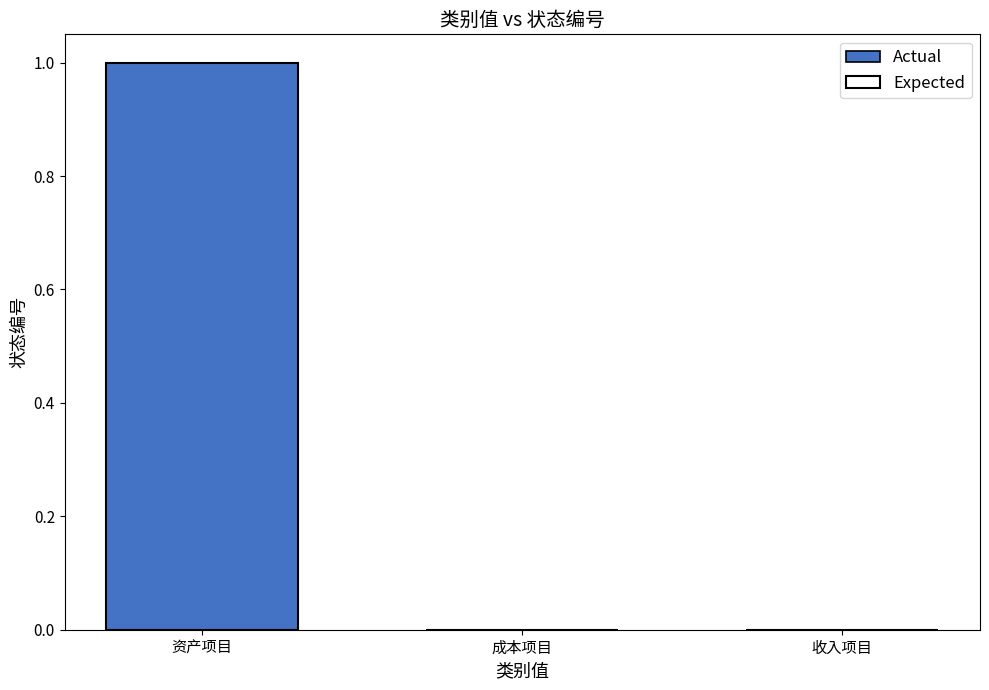

Is the value of Actual at 成本项目 greater than the value of Expected at 成本项目?

No